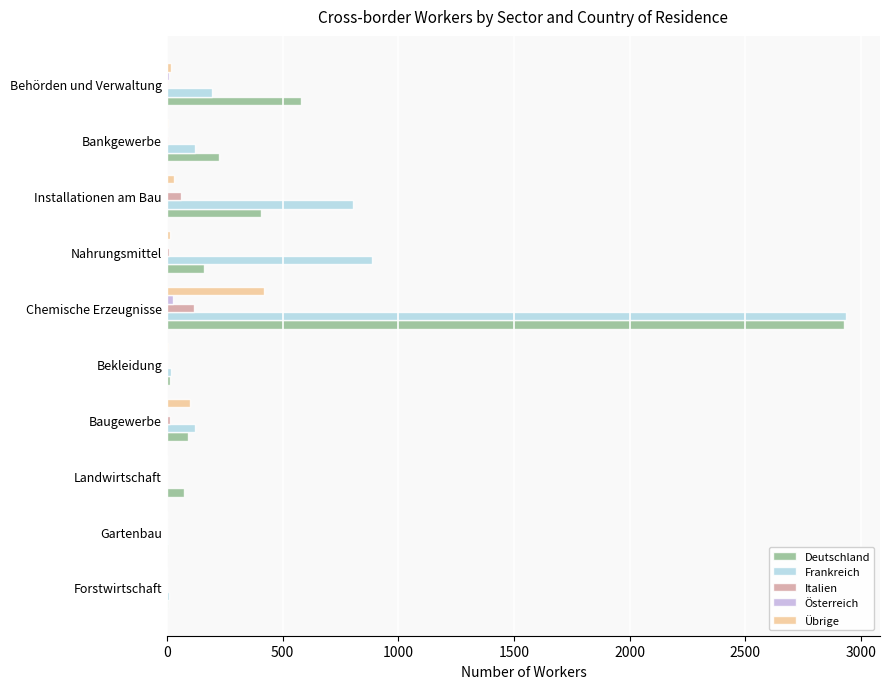

Which label corresponds to the largest value in the chart?

Chemische Erzeugnisse